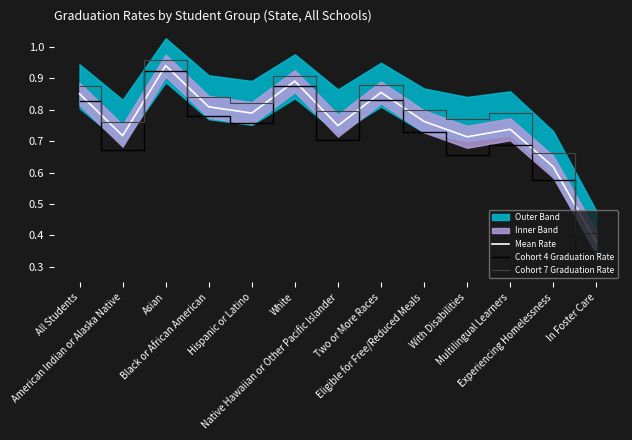

At how many categories does at least one series exceed 0?

13